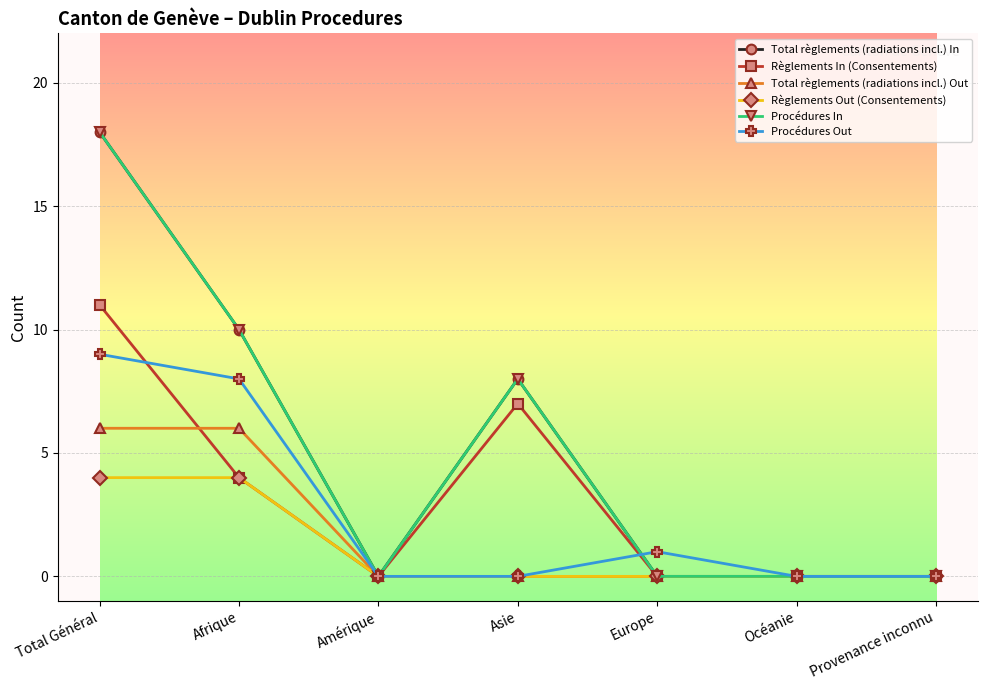

Reading left to right, list all the values displayed in this chart.

Total règlements (radiations incl.) In: Total Général=18	Afrique=10	Amérique=0	Asie=8	Europe=0	Océanie=0	Provenance inconnu=0
Règlements In (Consentements): Total Général=11	Afrique=4	Amérique=0	Asie=7	Europe=0	Océanie=0	Provenance inconnu=0
Total règlements (radiations incl.) Out: Total Général=6	Afrique=6	Amérique=0	Asie=0	Europe=0	Océanie=0	Provenance inconnu=0
Règlements Out (Consentements): Total Général=4	Afrique=4	Amérique=0	Asie=0	Europe=0	Océanie=0	Provenance inconnu=0
Procédures In: Total Général=18	Afrique=10	Amérique=0	Asie=8	Europe=0	Océanie=0	Provenance inconnu=0
Procédures Out: Total Général=9	Afrique=8	Amérique=0	Asie=0	Europe=1	Océanie=0	Provenance inconnu=0